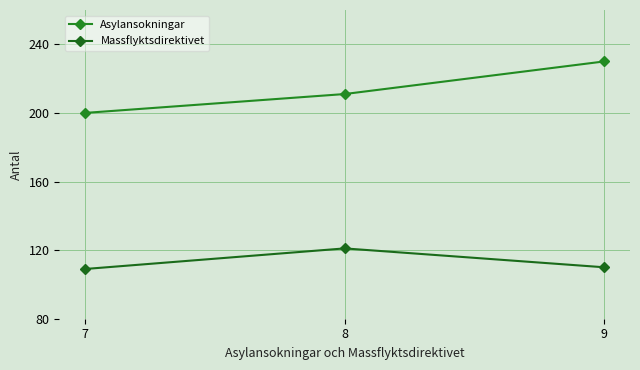

Reading left to right, list all the values displayed in this chart.

Asylansokningar: 200	211	230
Massflyktsdirektivet: 109	121	110